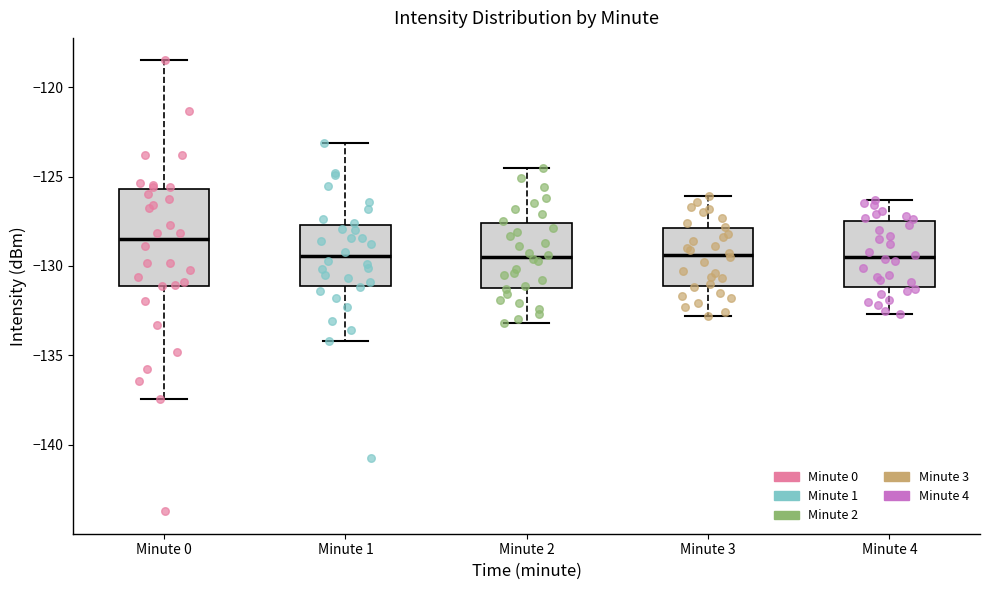

Which box is the tallest, from its lower edge to its upper edge?

Minute 0